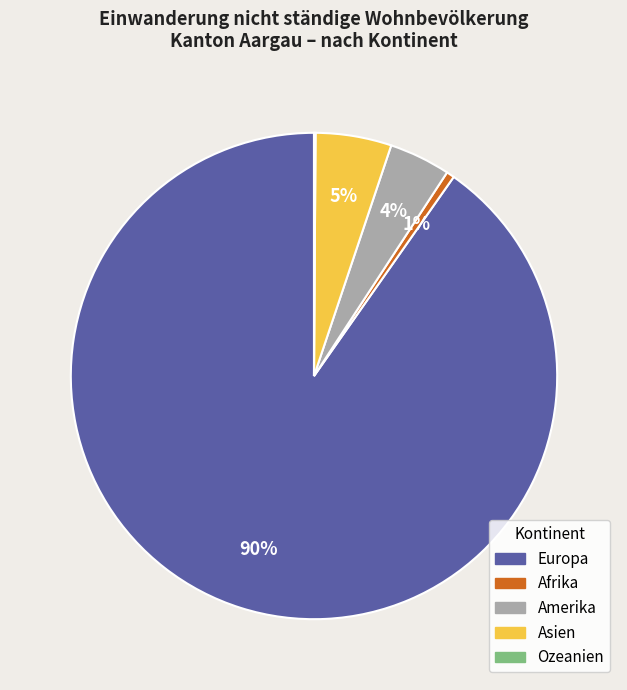

Which slice represents more than half of the pie?

Europa